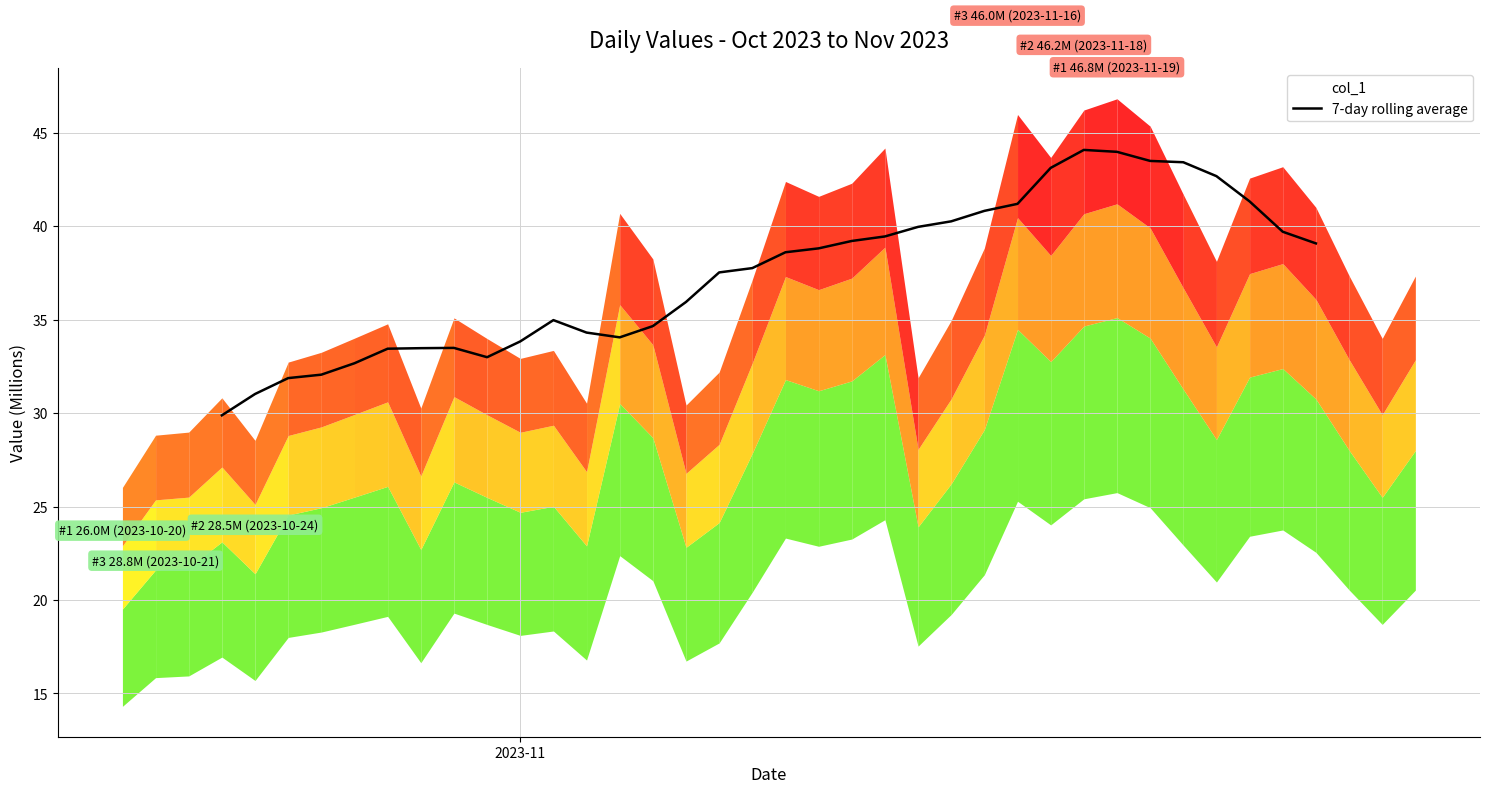

How many lines are shown in the chart?

1